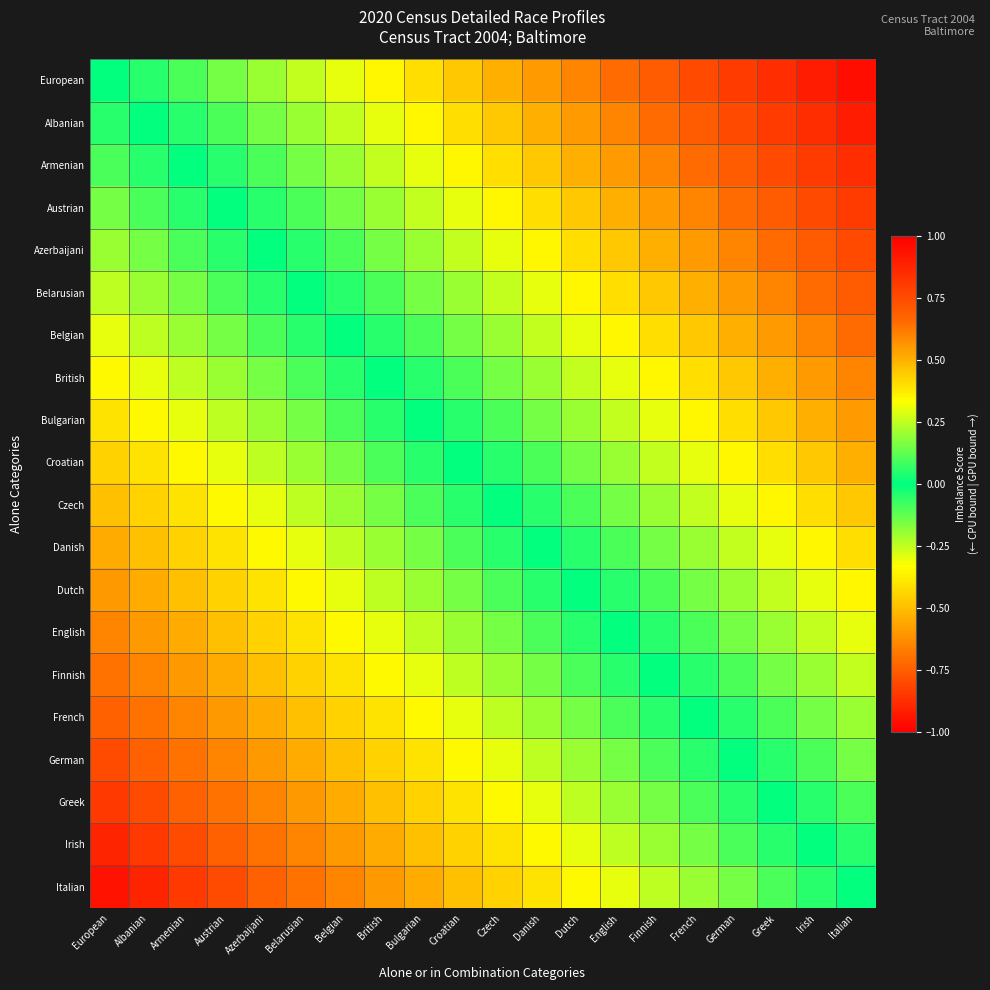

Which series has the largest total across all categories?

European